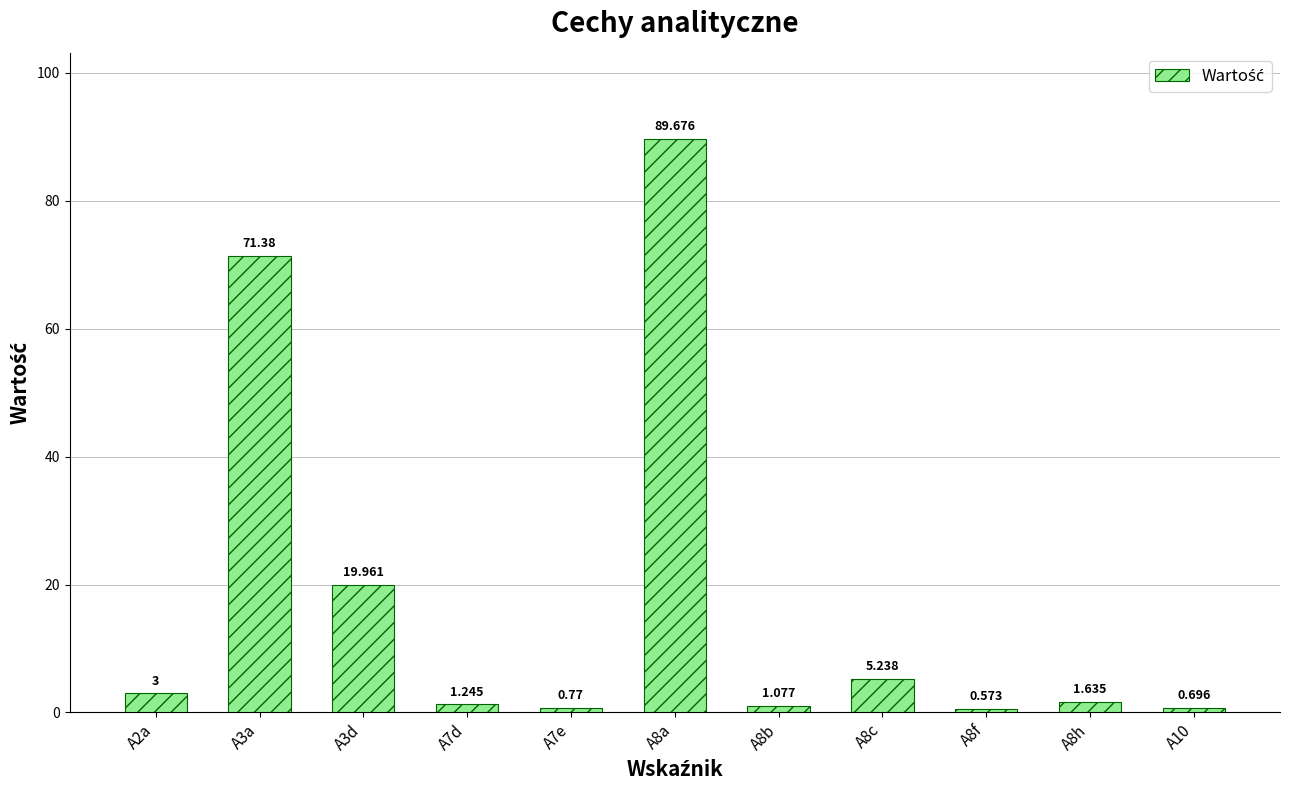

What is the sum of all values?

195.3